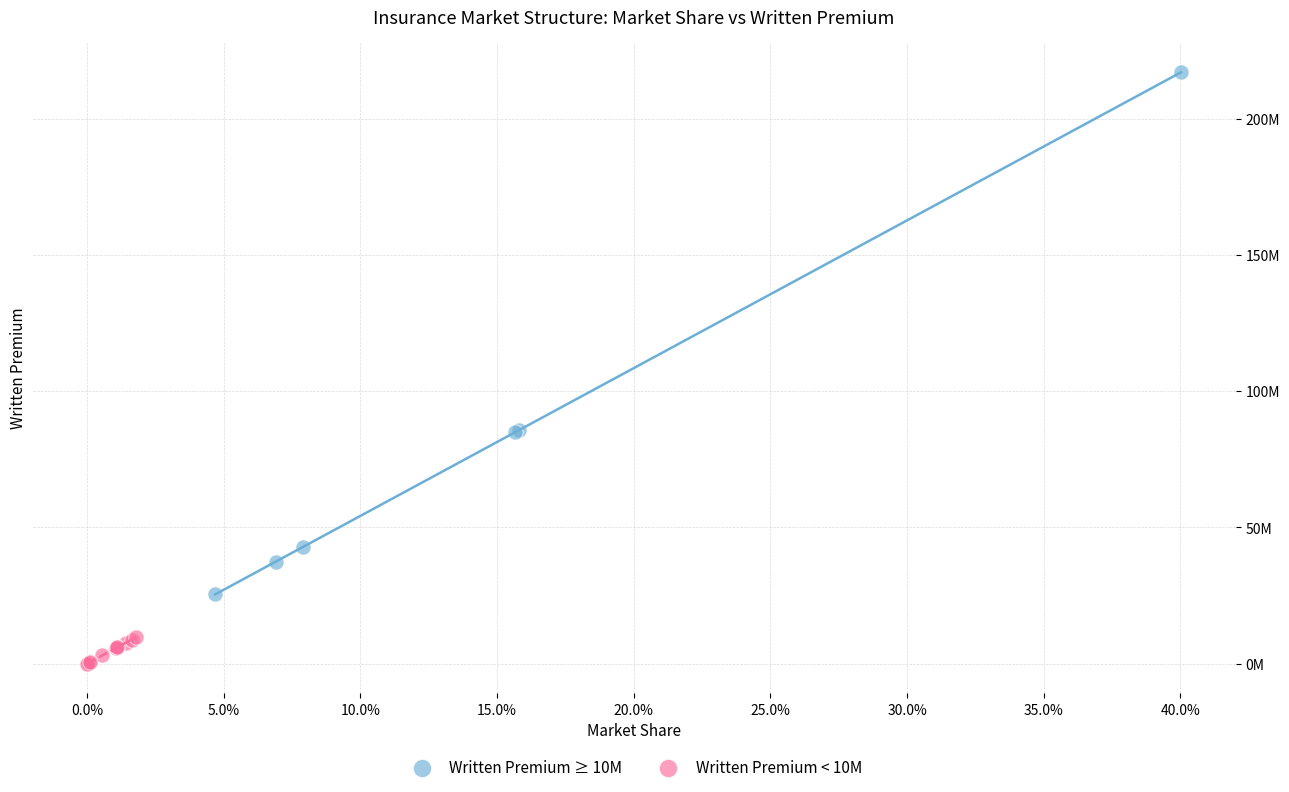

Which series reaches the maximum Y coordinate?

Written Premium ≥ 10M